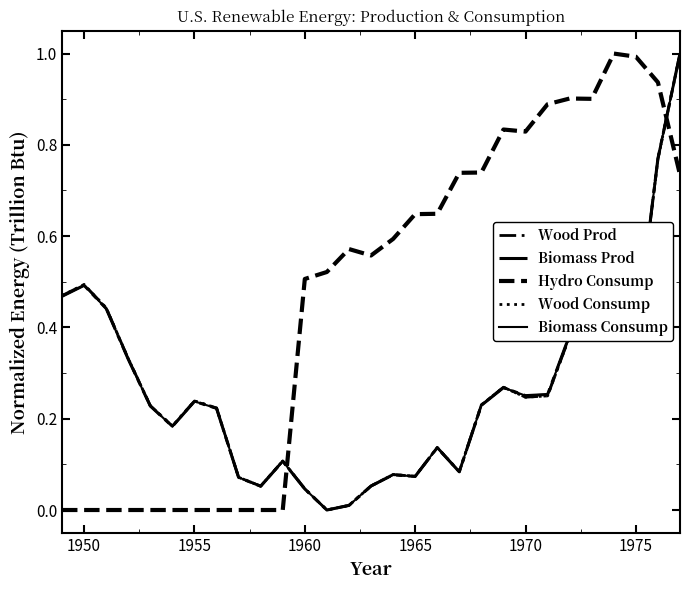

Does the chart display data point markers on the line(s)?

No